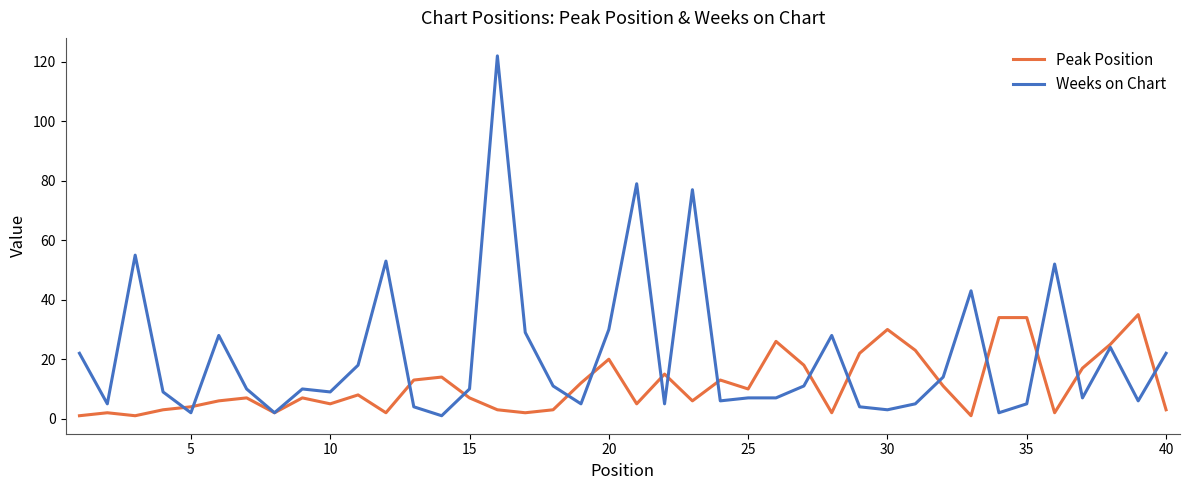

Is this an area chart (filled region under the line)?

No